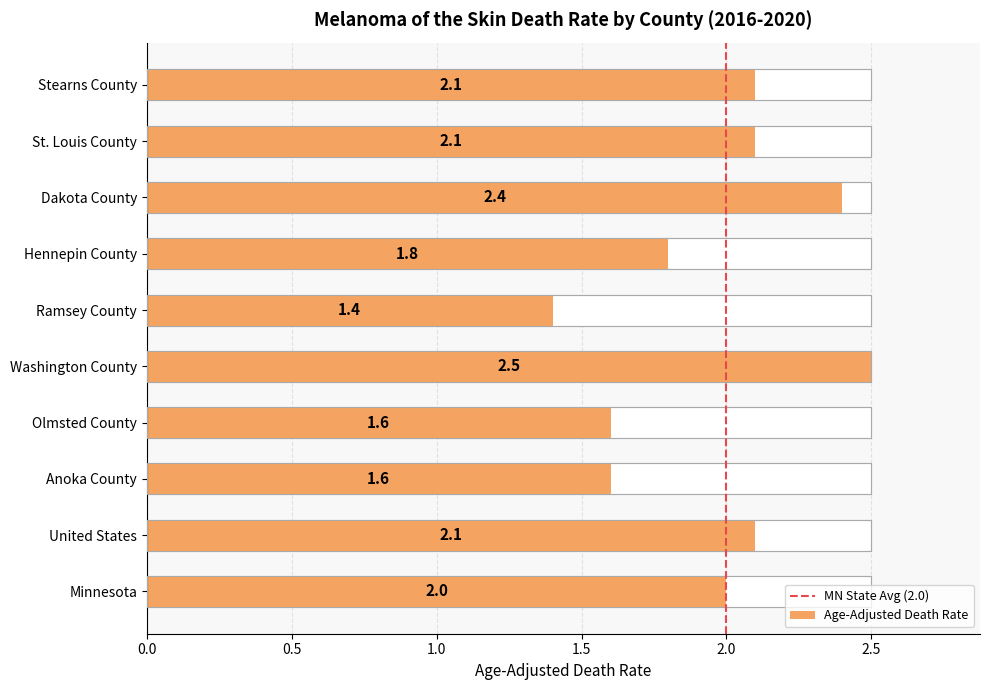

Reading left to right, extract all data points from this chart.

Minnesota=2.0	United States=2.1	Anoka County=1.6	Olmsted County=1.6	Washington County=2.5	Ramsey County=1.4	Hennepin County=1.8	Dakota County=2.4	St. Louis County=2.1	Stearns County=2.1